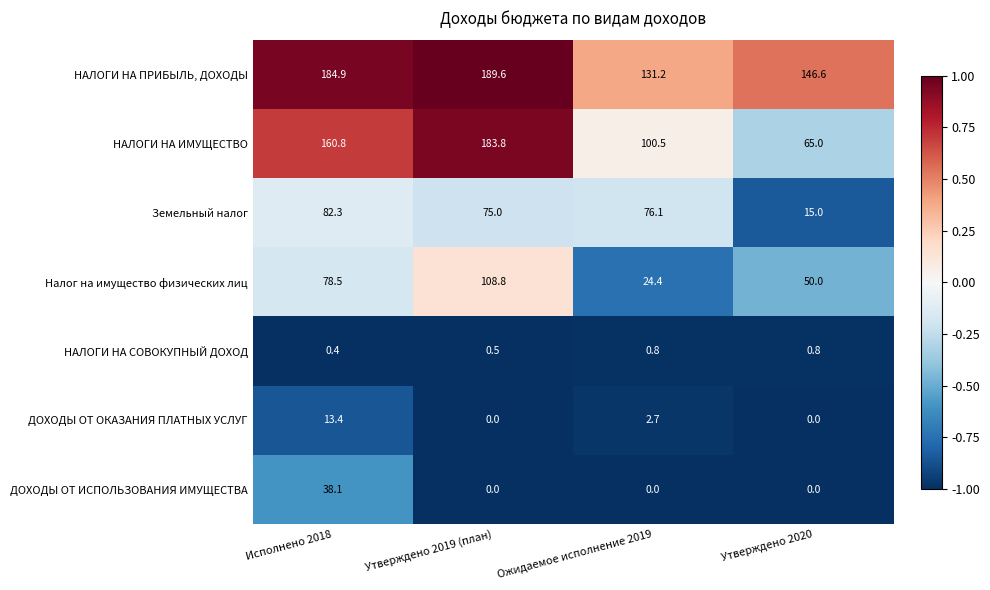

List the series in order of their peak value, lowest first.

НАЛОГИ НА СОВОКУПНЫЙ ДОХОД, ДОХОДЫ ОТ ОКАЗАНИЯ ПЛАТНЫХ УСЛУГ, ДОХОДЫ ОТ ИСПОЛЬЗОВАНИЯ ИМУЩЕСТВА, Земельный налог, Налог на имущество физических лиц, НАЛОГИ НА ИМУЩЕСТВО, НАЛОГИ НА ПРИБЫЛЬ, ДОХОДЫ